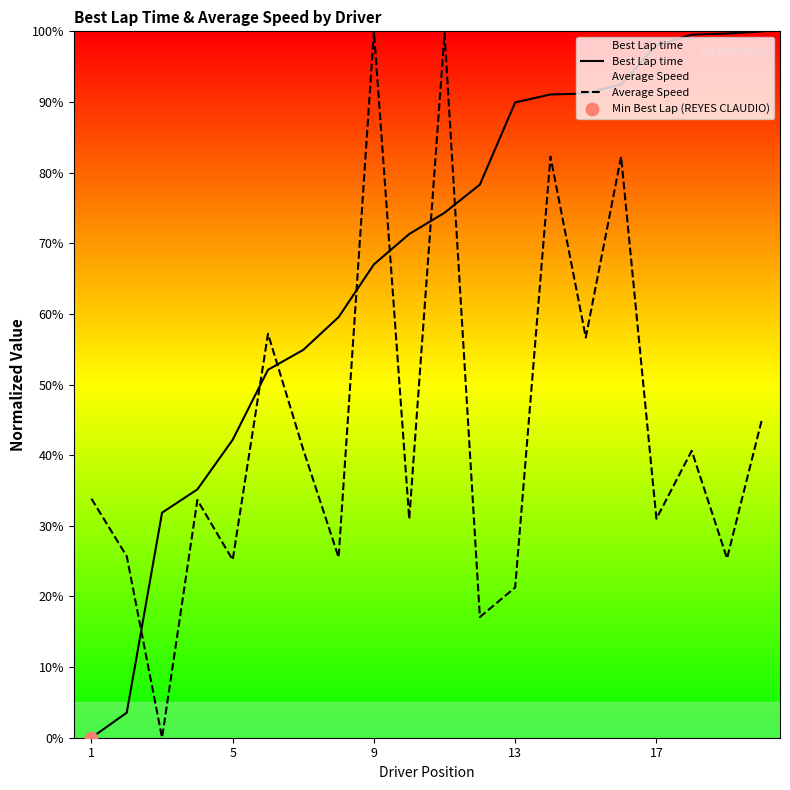

Which series contains the highest Y value?

Best Lap time